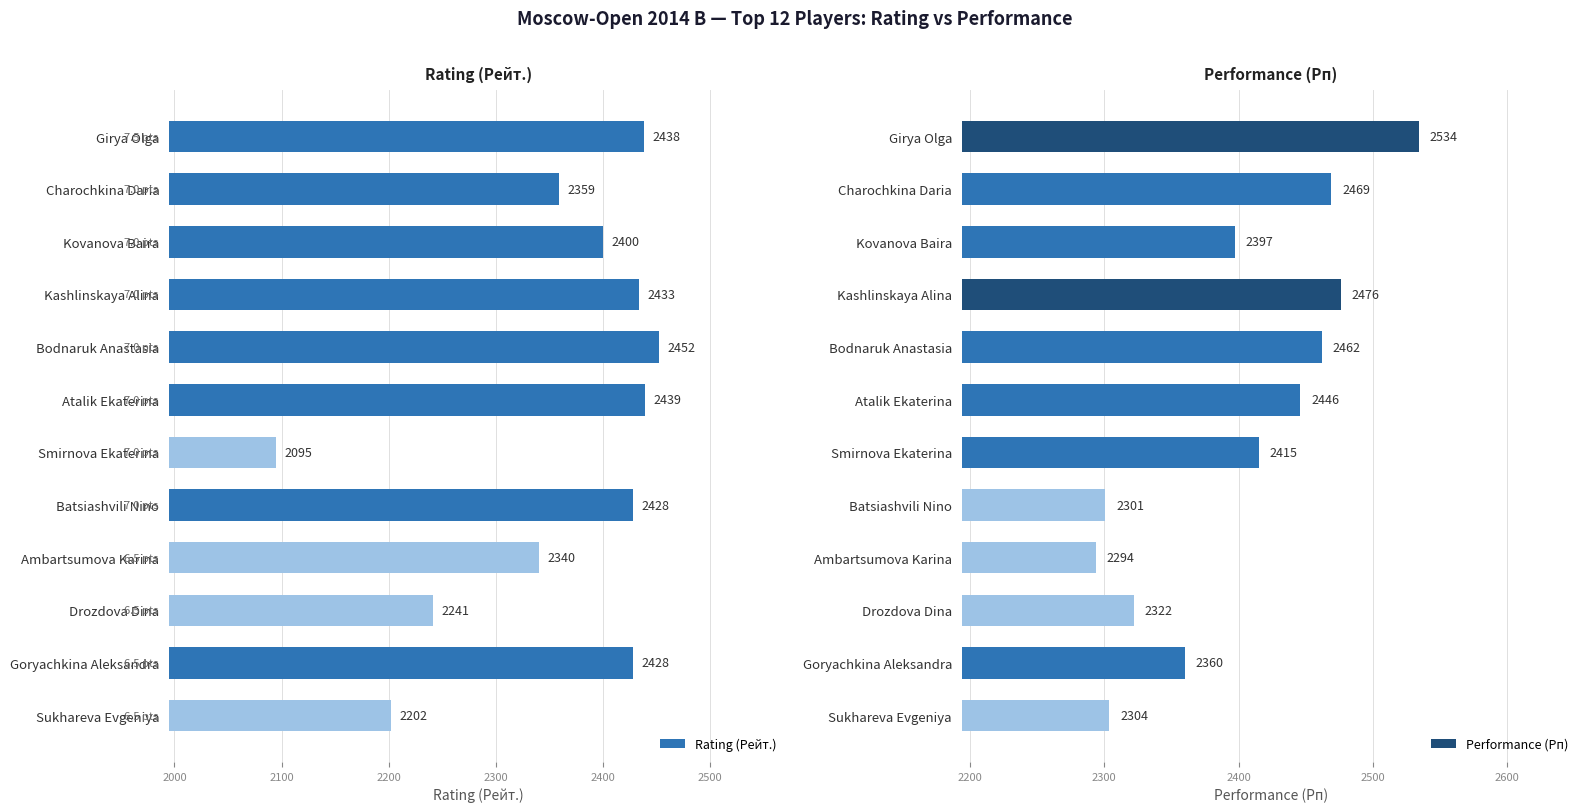

Reading left to right, what are all the values shown in this chart?

Rating (Рейт.): 2438	2359	2400	2433	2452	2439	2095	2428	2340	2241	2428	2202
Performance (Рп): 2534	2469	2397	2476	2462	2446	2415	2301	2294	2322	2360	2304